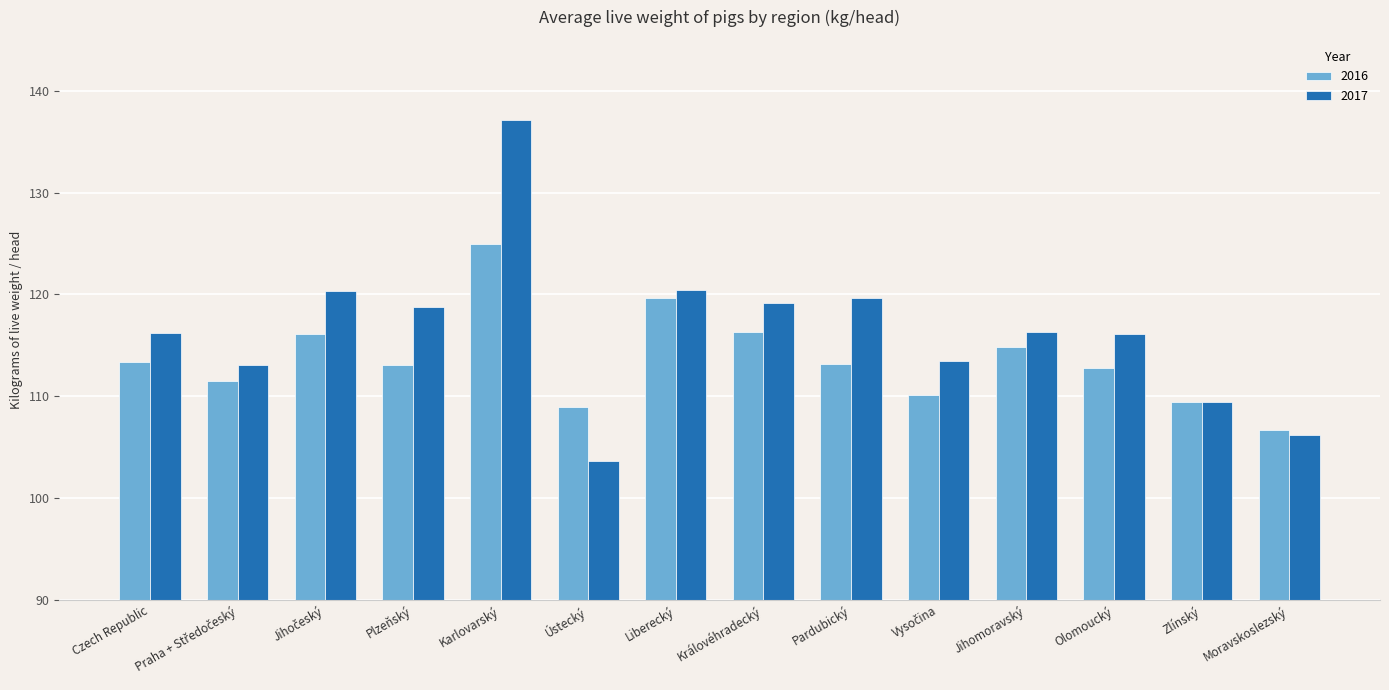

Rank the series at Olomoucký from lowest to highest value.

2016, 2017